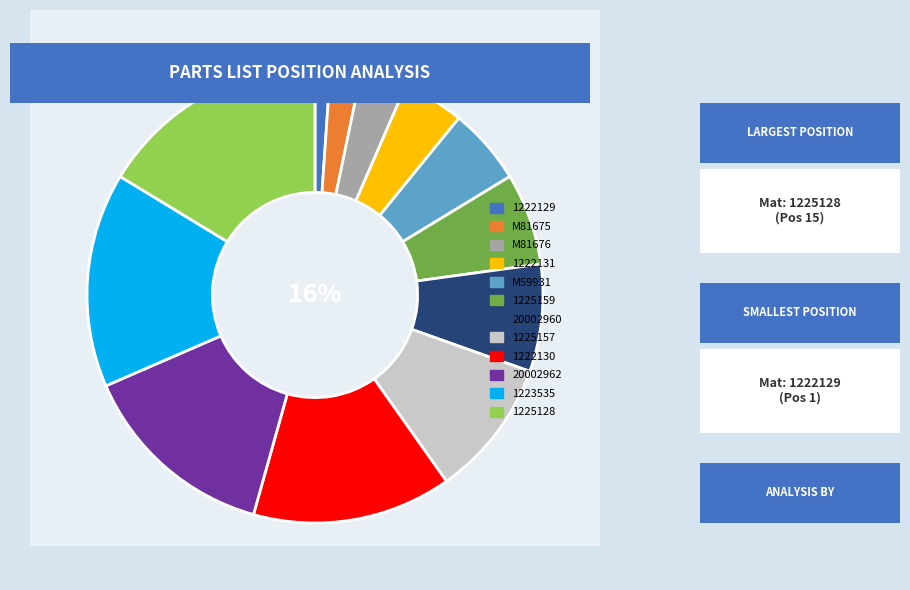

What is the change in value from 1223535 to 1225128?

+1